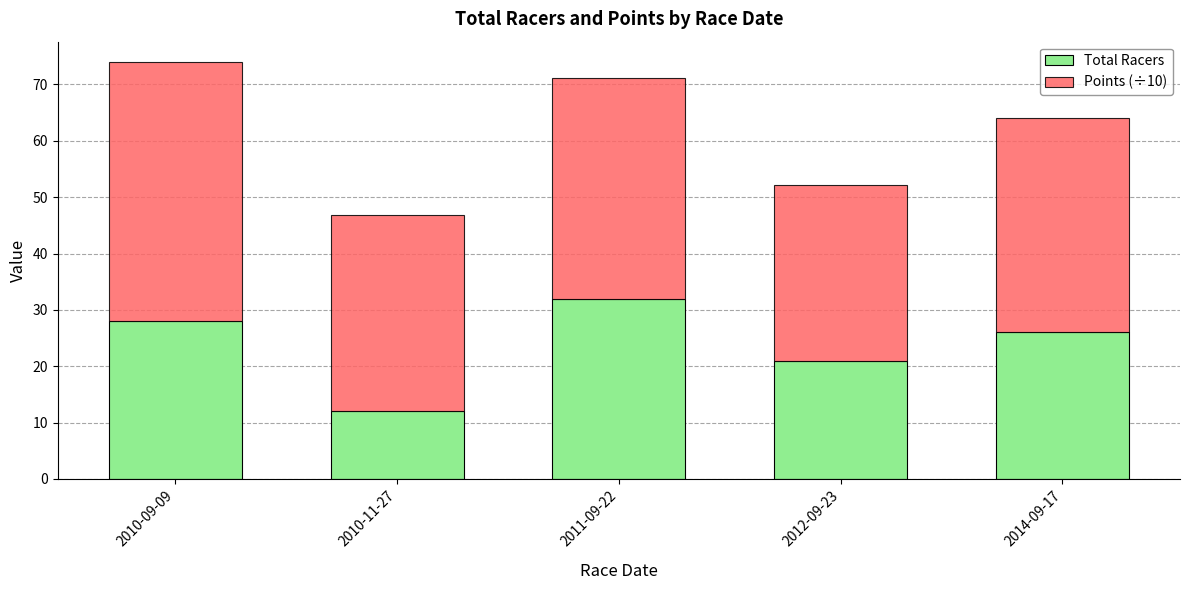

What is the approximate value of Total Racers at 2010-11-27?

12.0